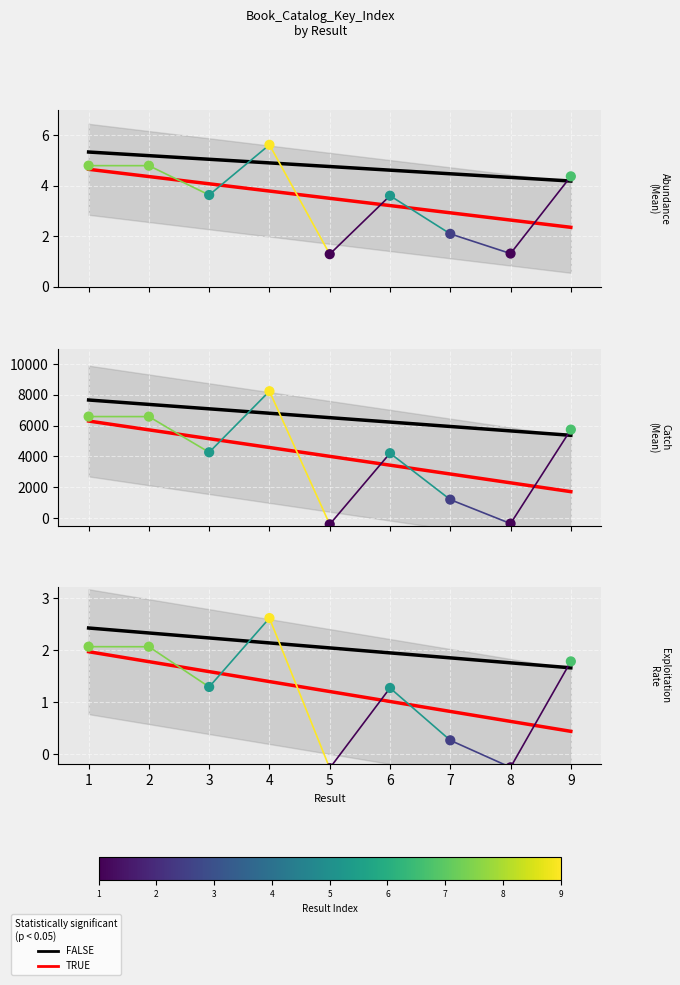

Approximately how many times larger is the value at 2 compared to 4?

0.9